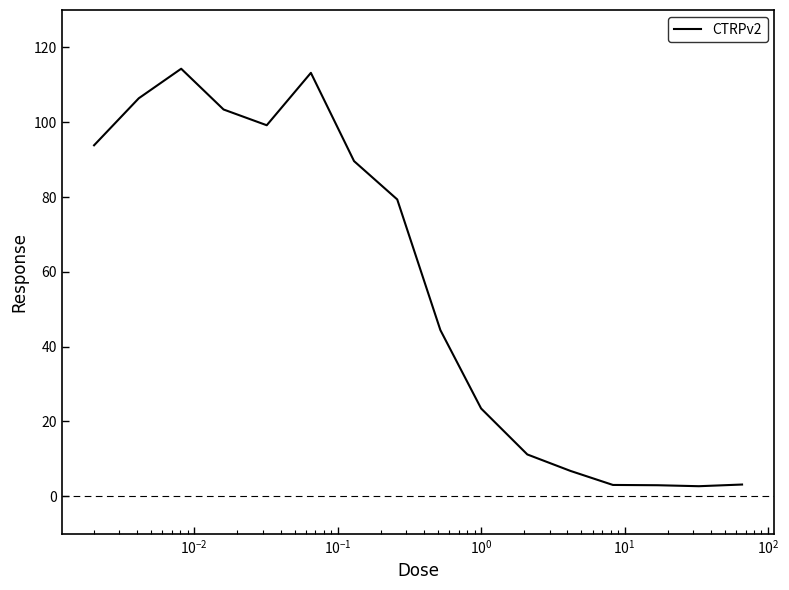

What is the maximum value shown in the chart?

114.3